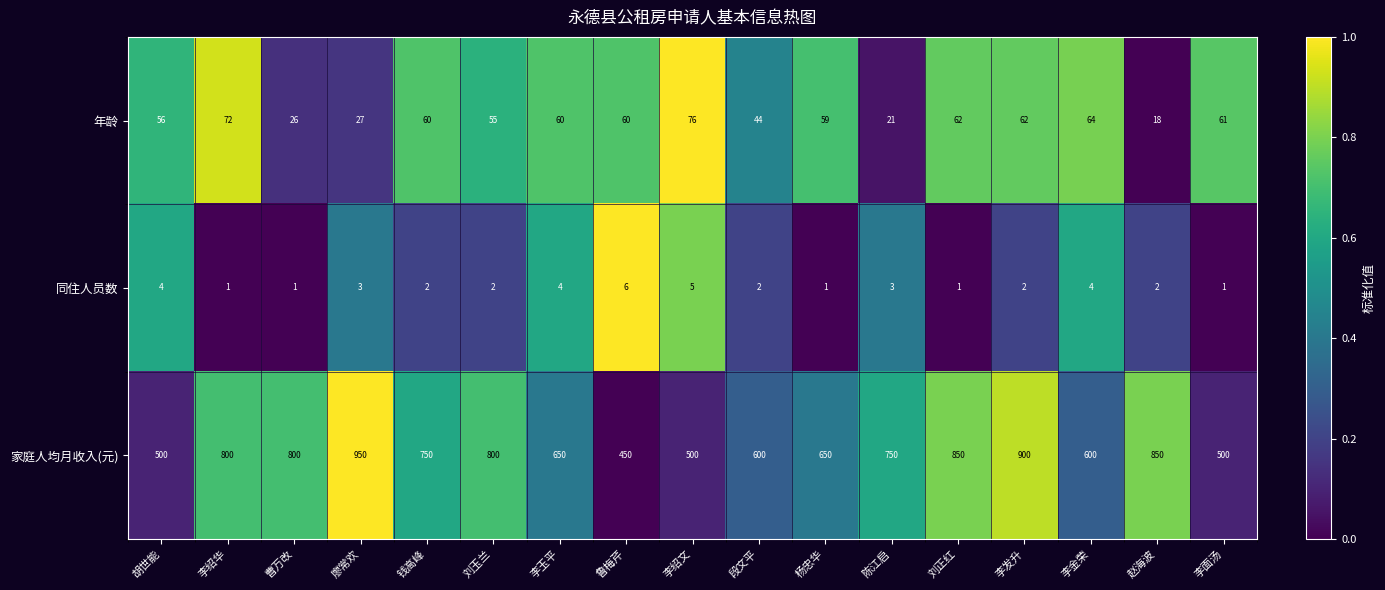

At which category is the sum across all series the highest?

廖常欢